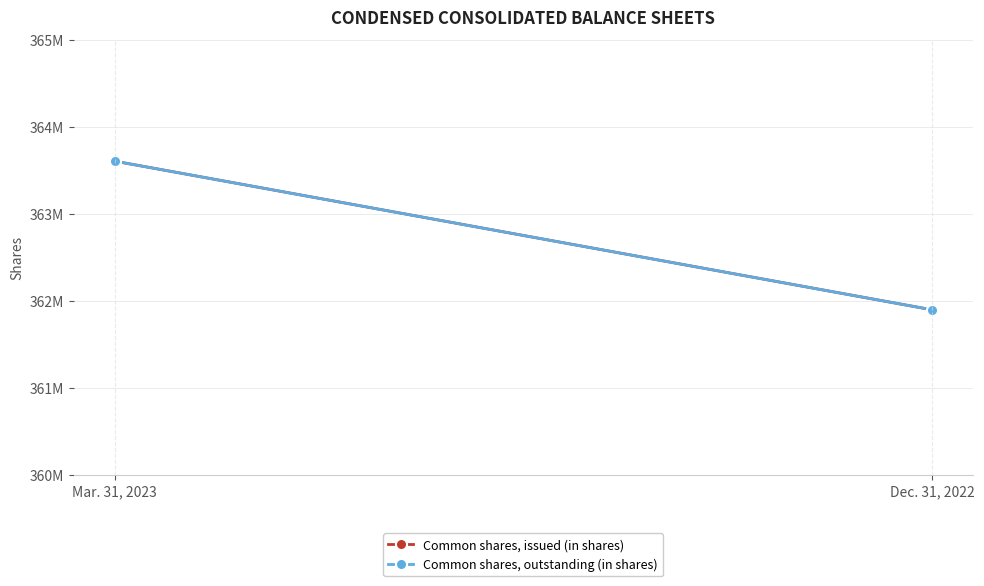

What are all the series names shown in the legend?

Common shares, issued (in shares), Common shares, outstanding (in shares)